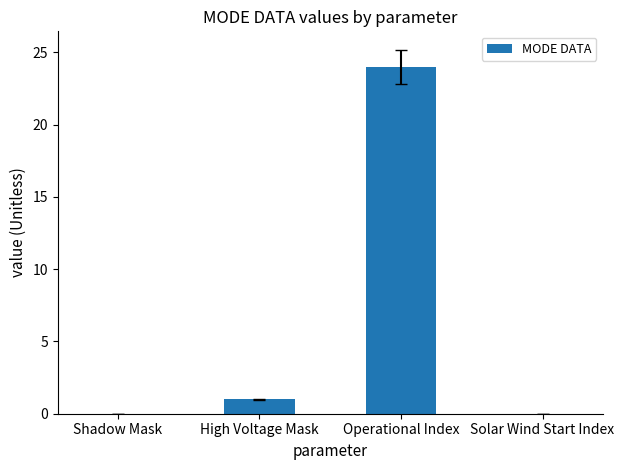

What is the difference between the values at High Voltage Mask and Shadow Mask?

1